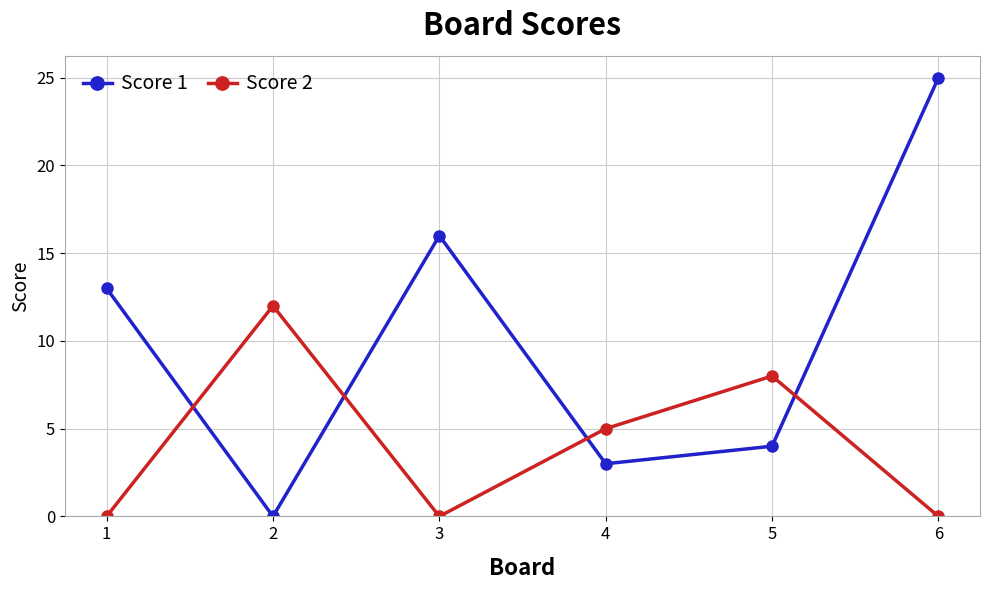

What is the spread (max minus min) of values at 3?

16